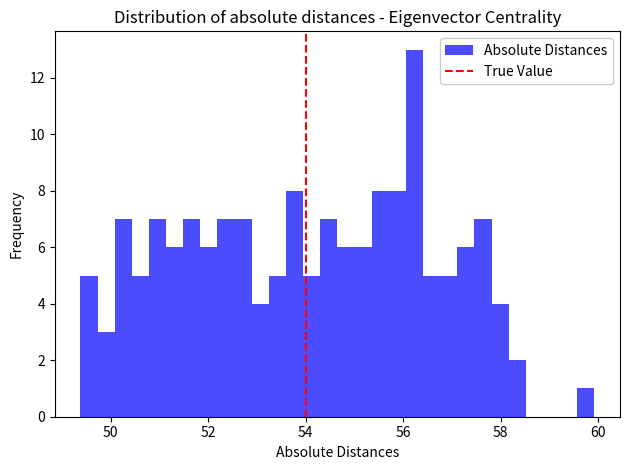

Read against the x-axis, roughly where is the centre of the tallest bar?

56.2